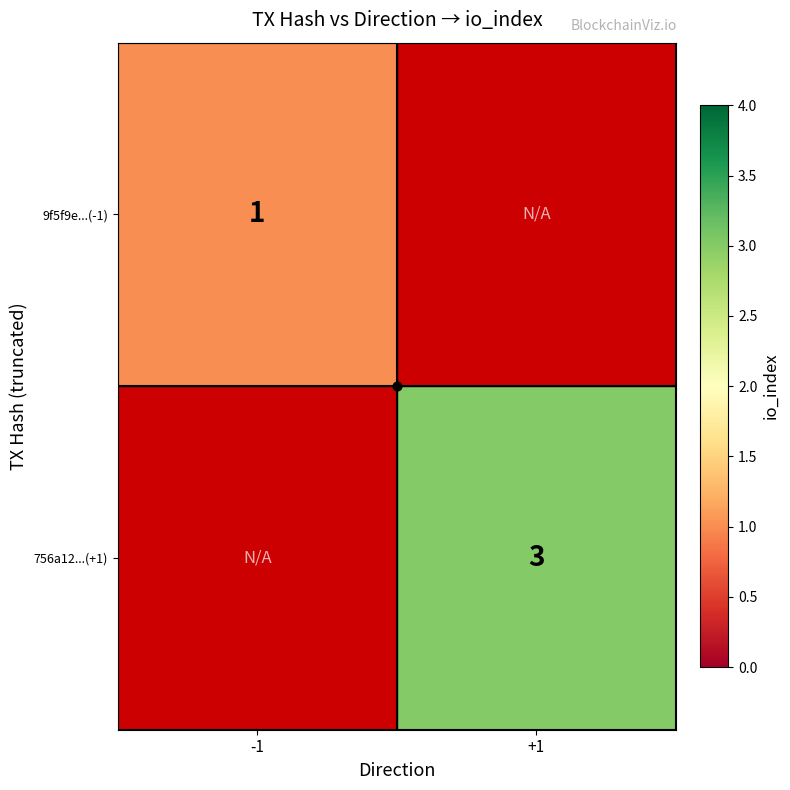

How many distinct data groups are displayed?

2